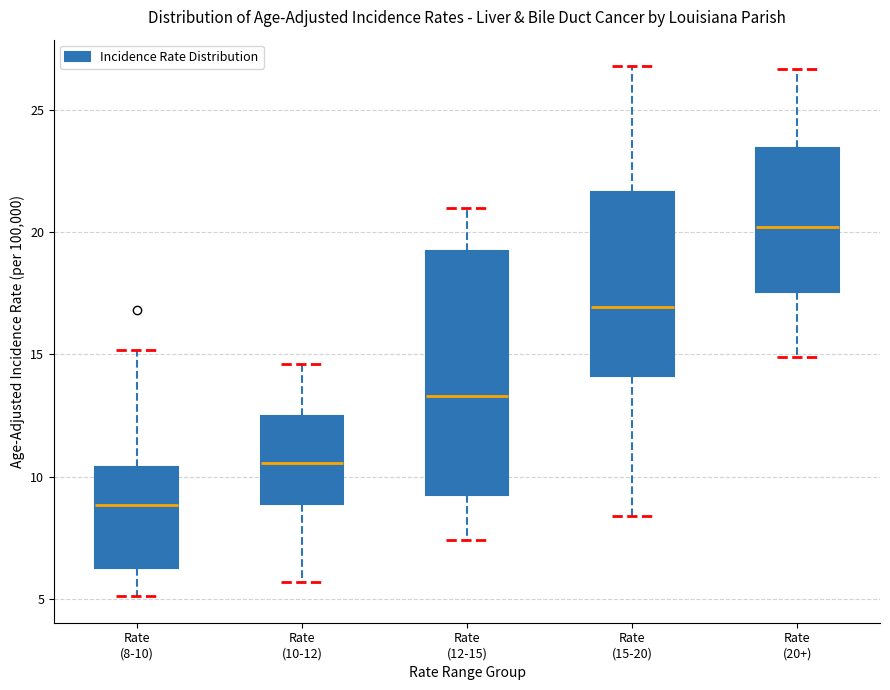

Where is the lower edge of the box for Rate (10-12) on the y-axis? The values are not printed on the chart, so give them approximately, as read against the axis.

9.0